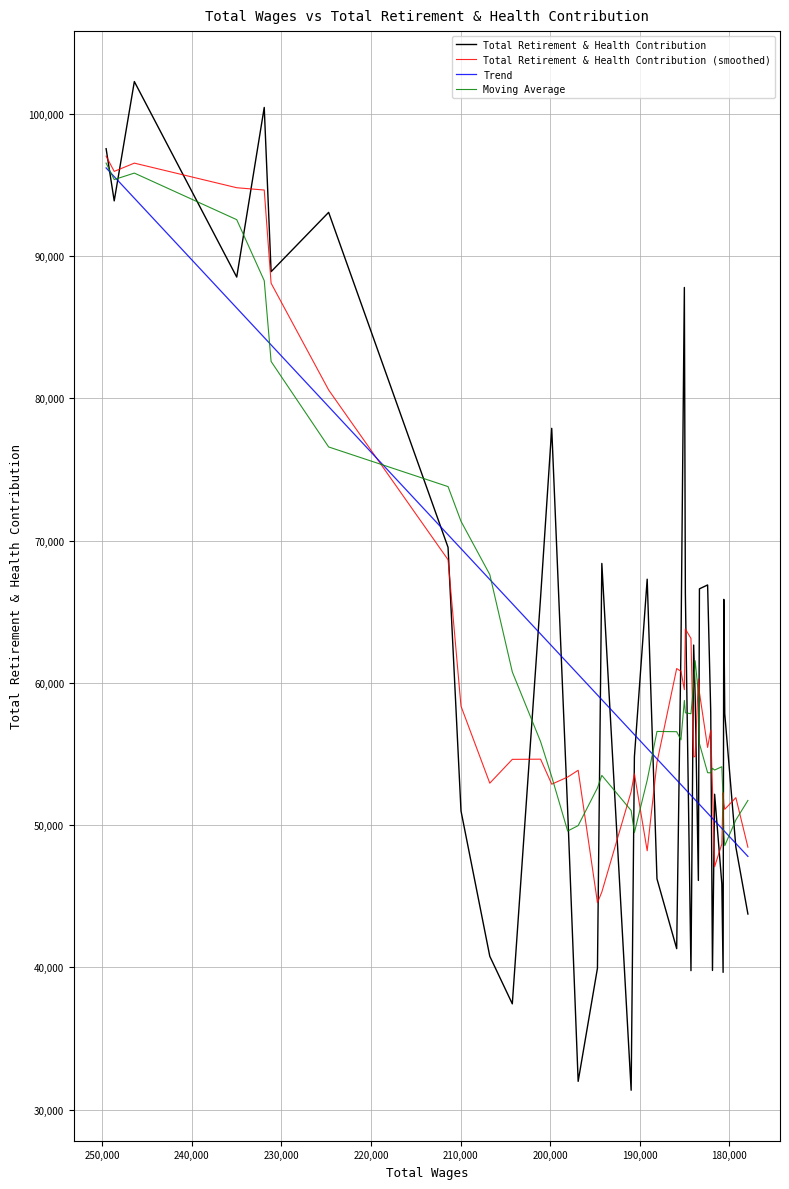

In Moving Average, how many points are lower than both neighbors (excluding endpoints)?

8